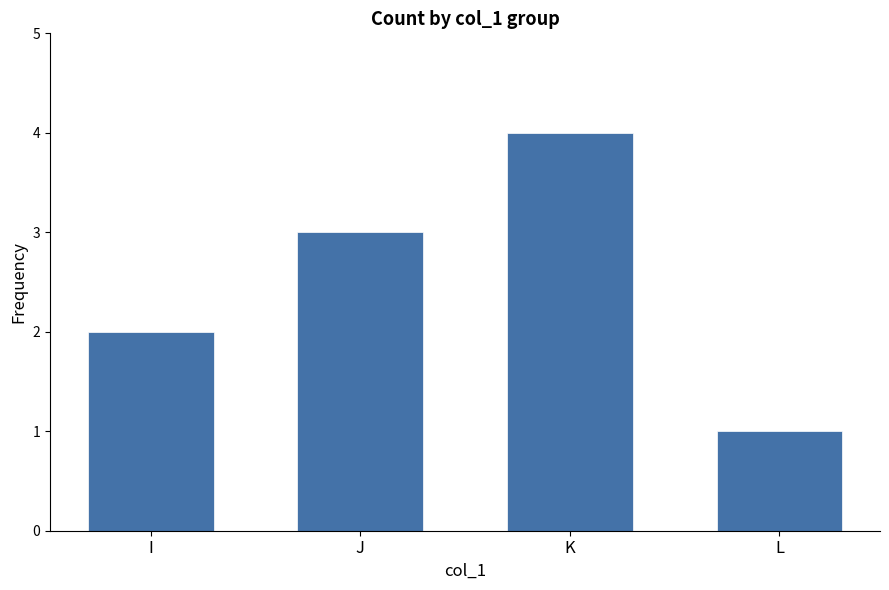

What is the difference between the maximum and second lowest values?

2